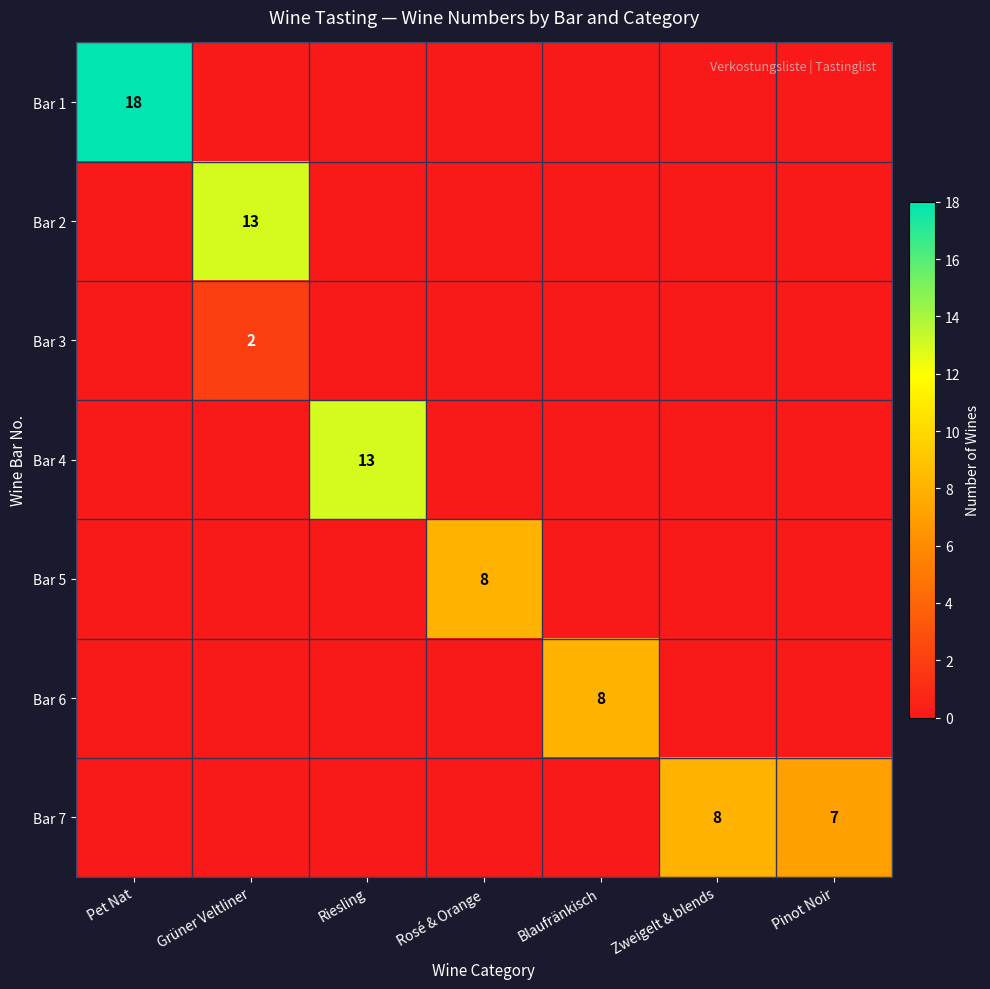

True or false: Bar 2 has a value of 19 at Grüner Veltliner.

False